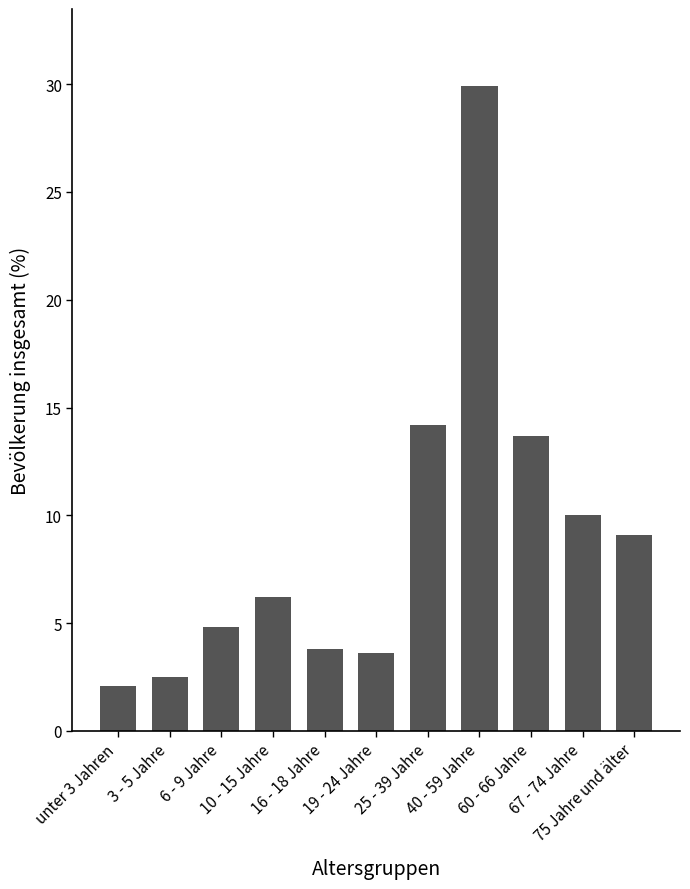

Reading left to right, list all the values displayed in this chart.

2.1	2.5	4.8	6.2	3.8	3.6	14.2	29.9	13.7	10.0	9.1